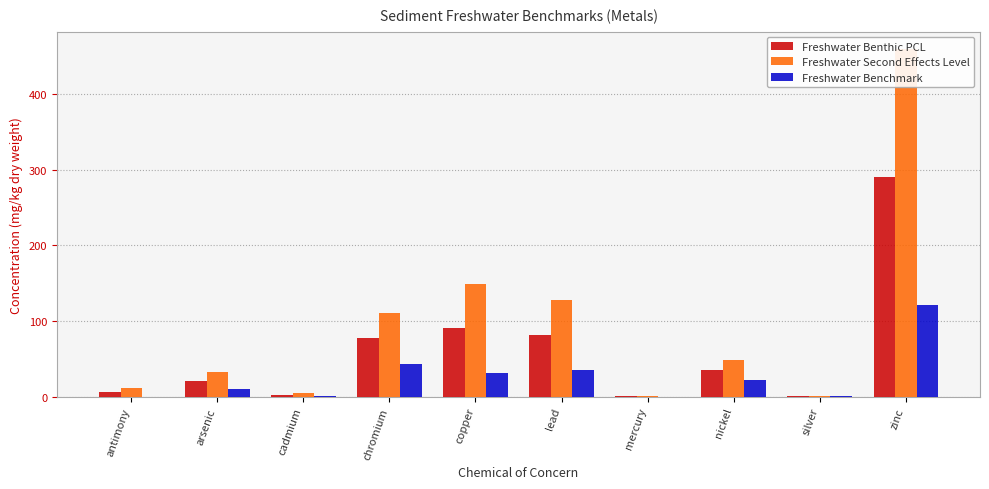

What is the spread (max minus min) of values at zinc?

338.0